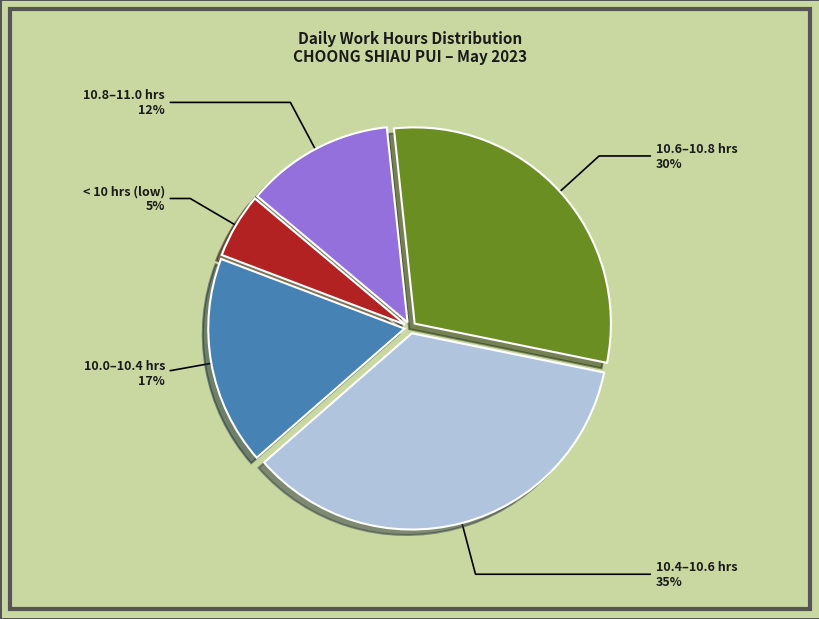

Does any single category account for the majority?

No